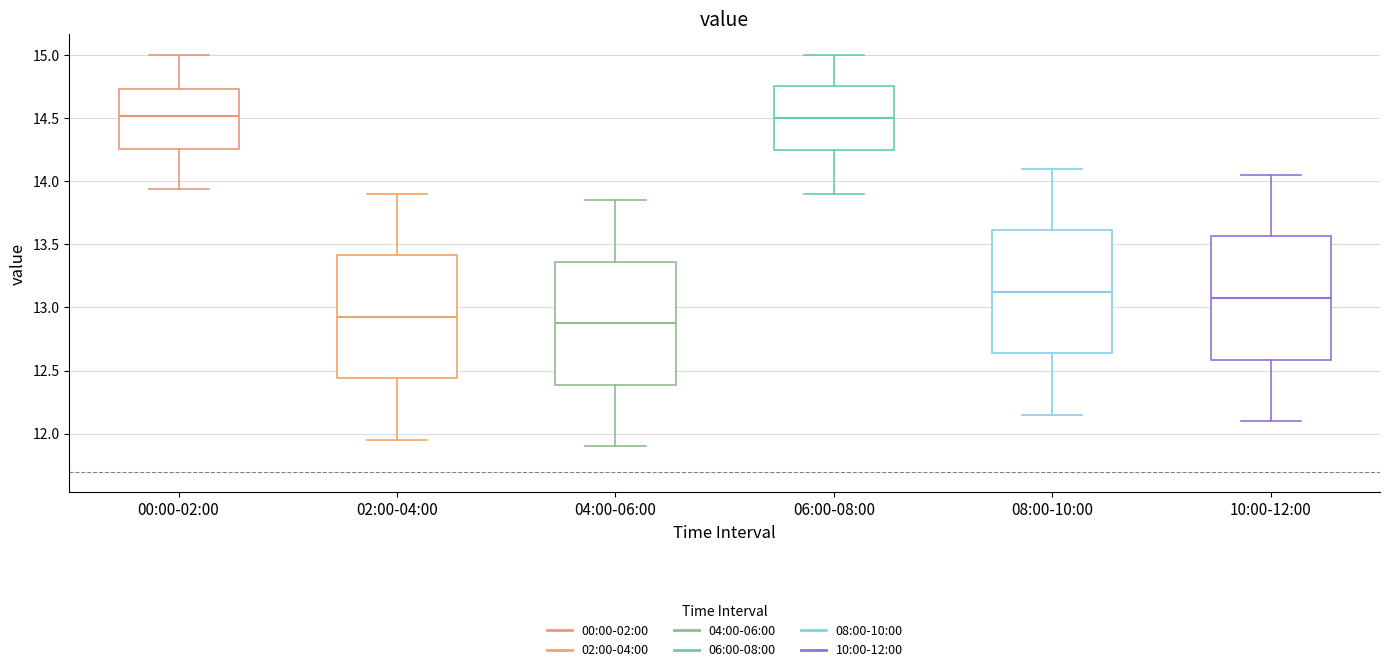

Where does the median line of the box for 00:00-02:00 sit on the y-axis? The values are not printed on the chart, so give them approximately, as read against the axis.

14.50